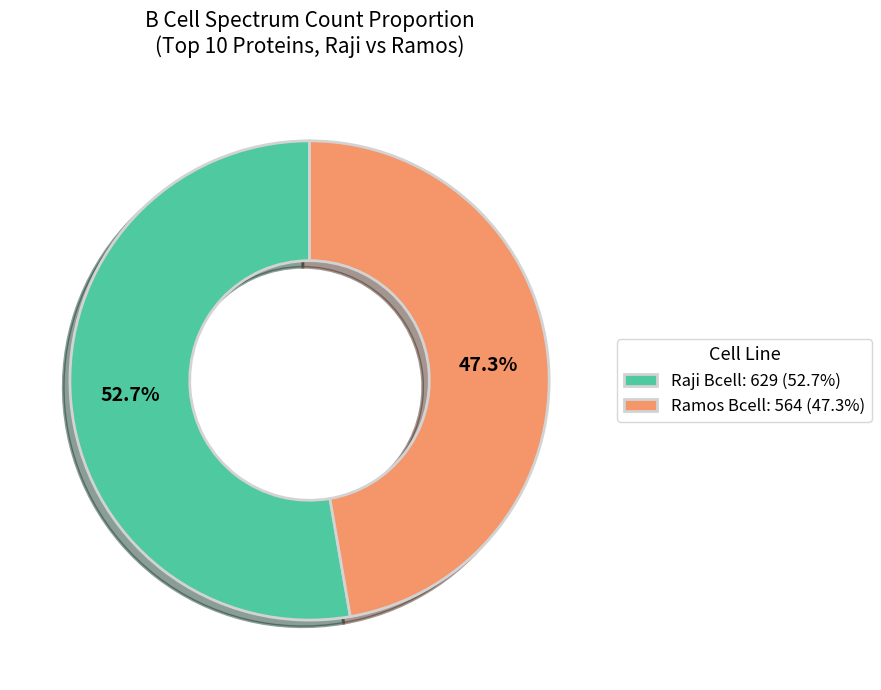

To the nearest percent, what is the average slice percentage?

50%